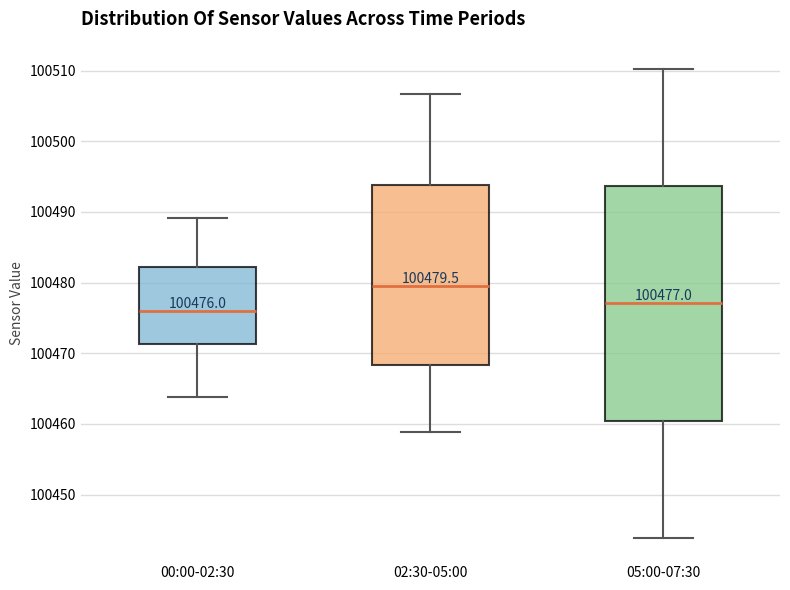

Which box is the tallest, from its lower edge to its upper edge?

05:00-07:30